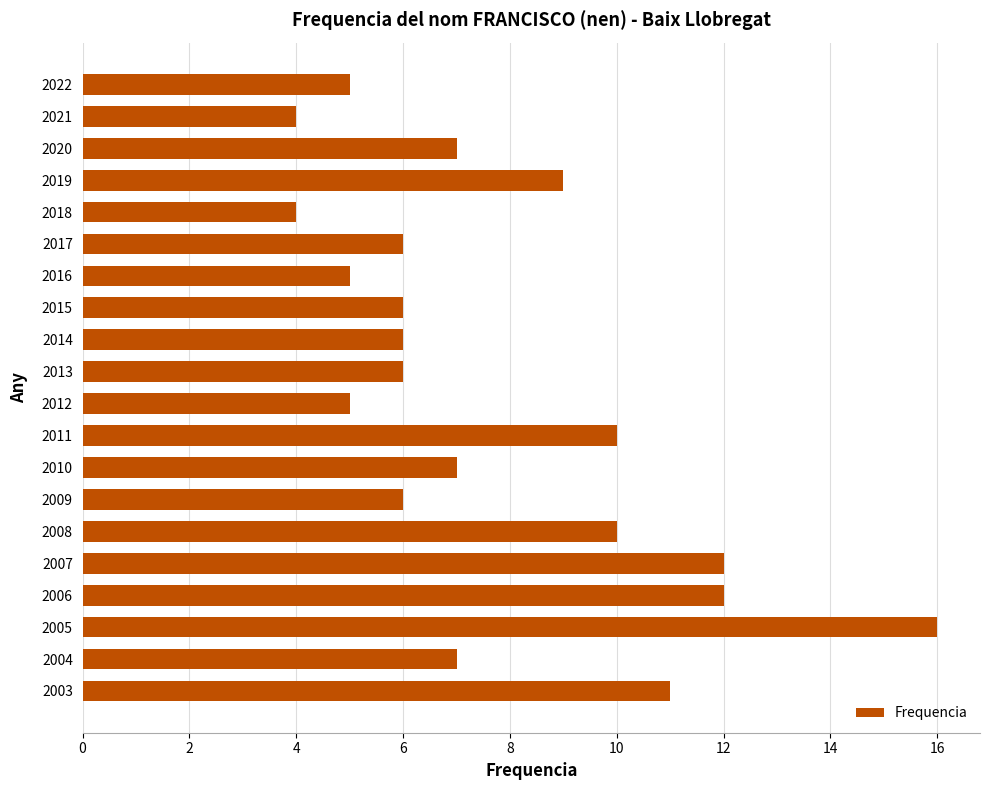

The value at 2008 is 10. True or false?

True